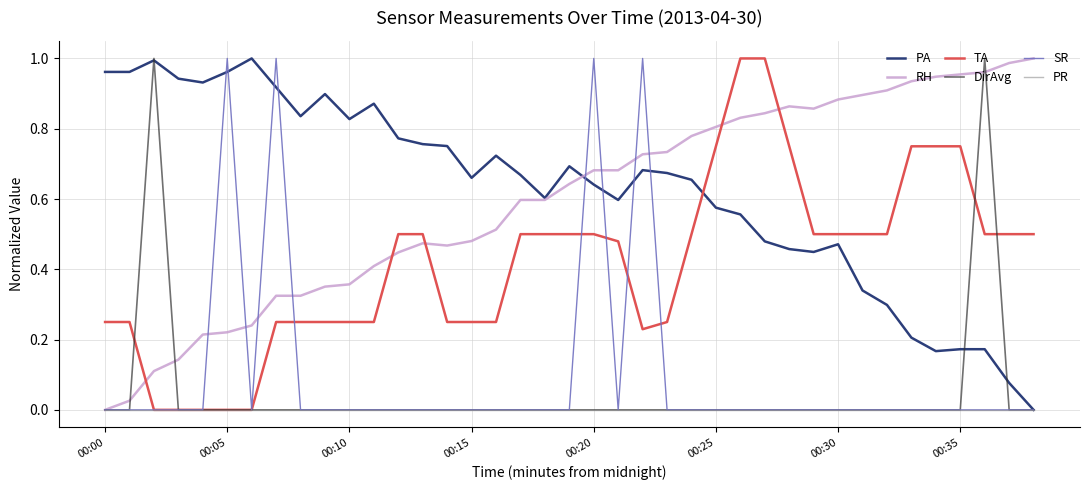

True or false: PR has more than 0 points higher than both neighbors.

False